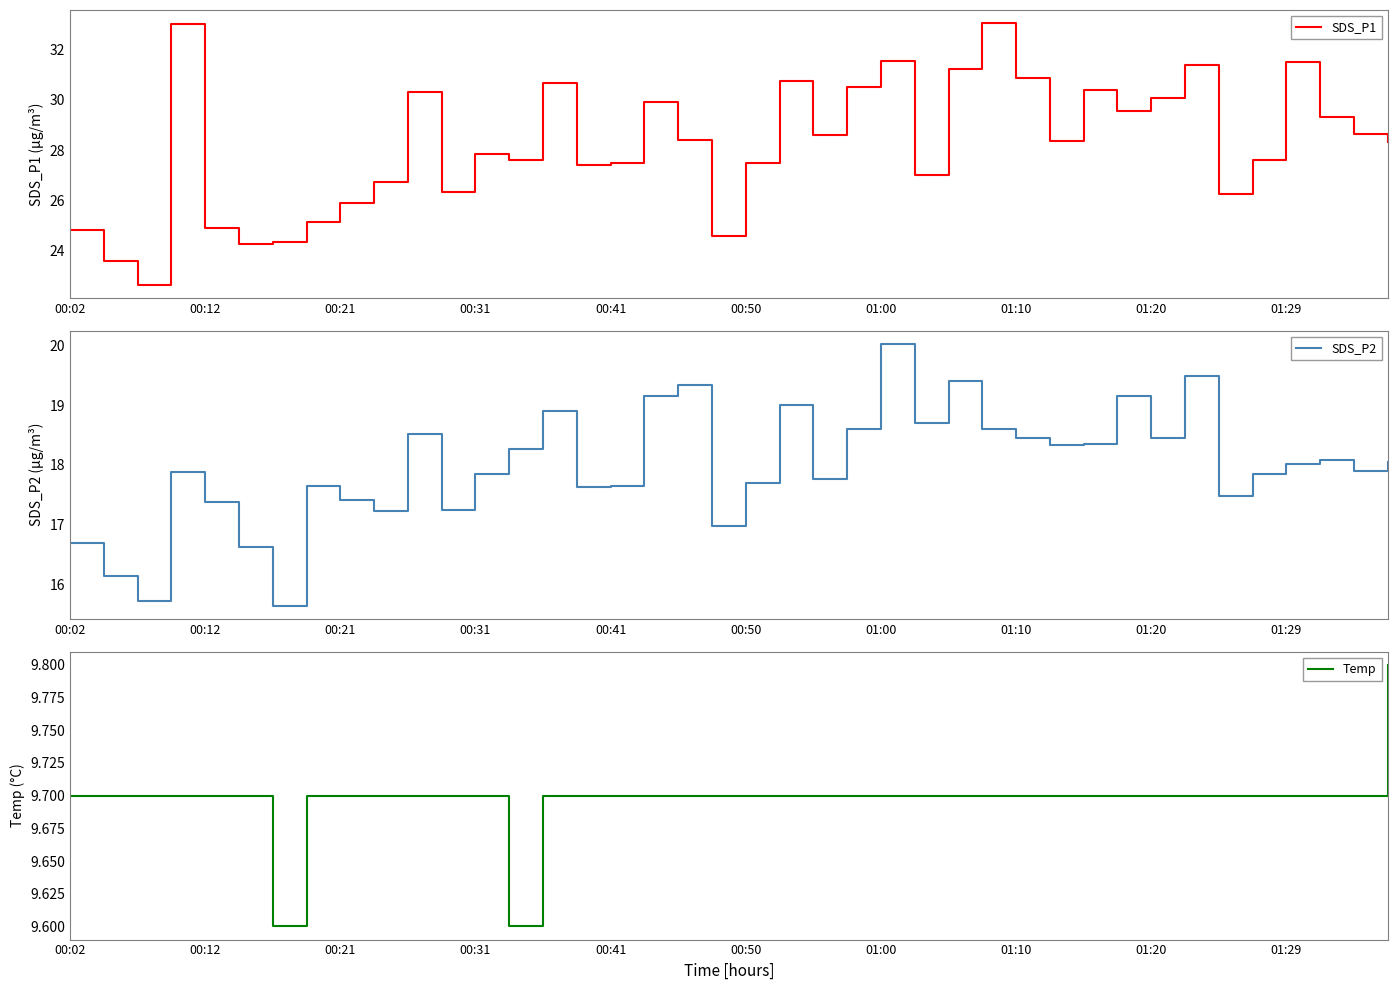

True or false: SDS_P1 and SDS_P2 cross at least once.

False